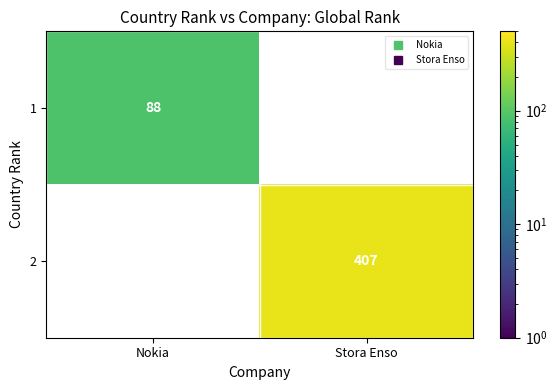

How many data points does each series have?

2